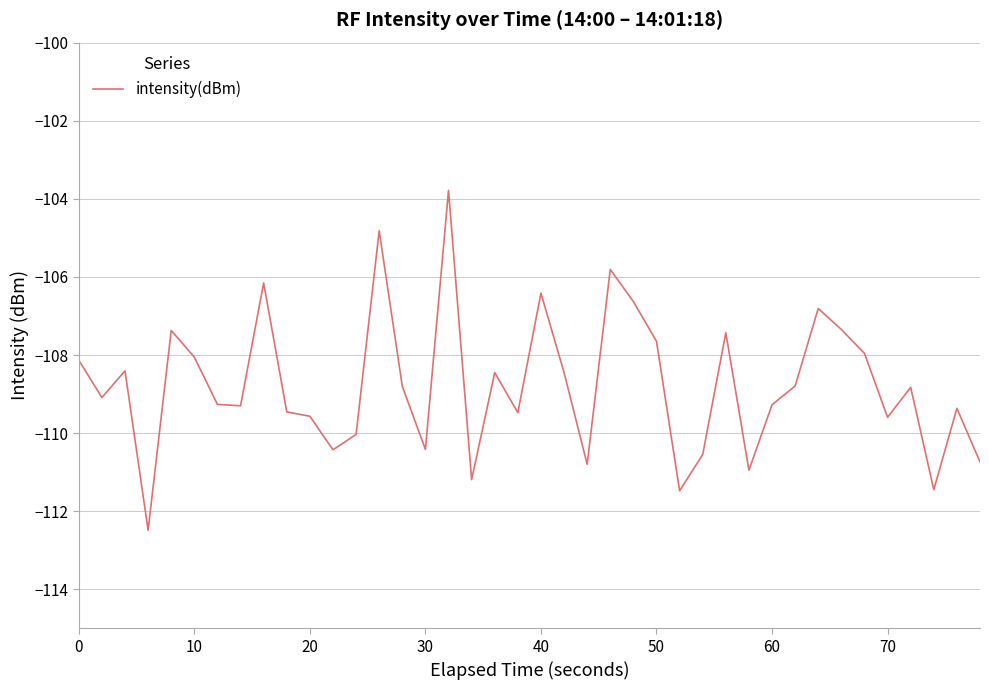

What is the smallest value displayed?

-112.5